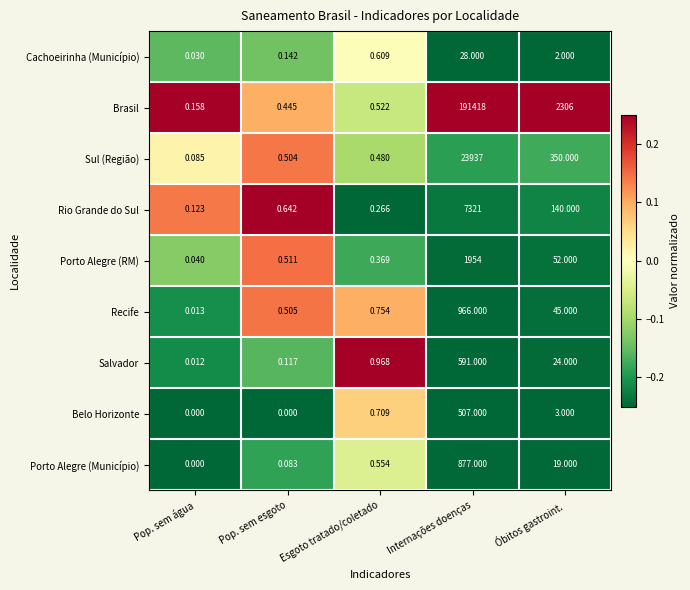

At which category does the chart reach its peak across all series?

Internações doenças